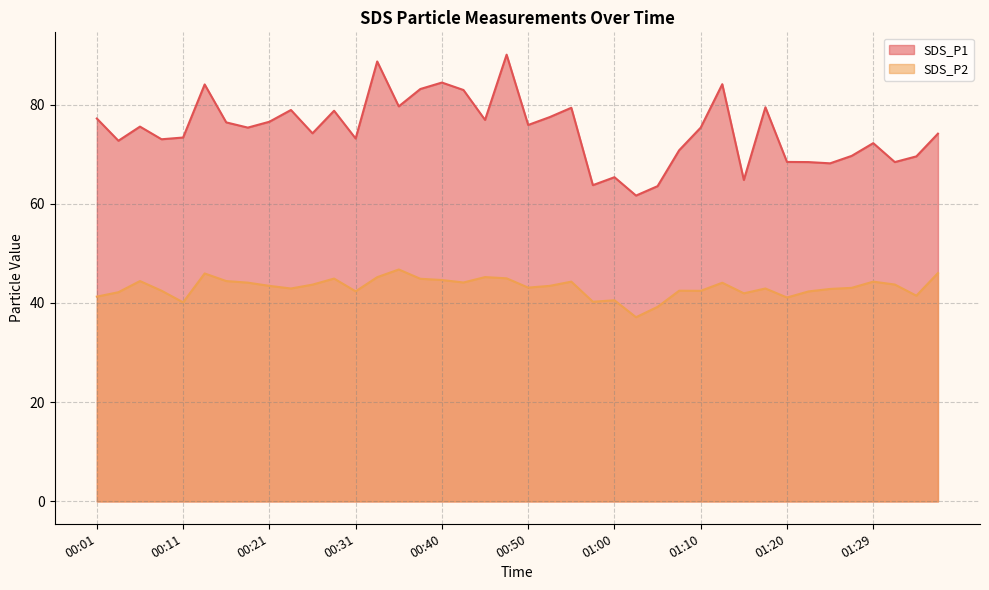

Rank the series at 00:14 from lowest to highest value.

SDS_P2, SDS_P1